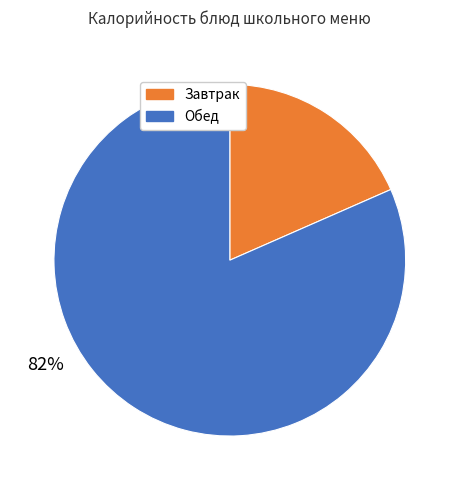

To the nearest percent, what is the average slice percentage?

50%